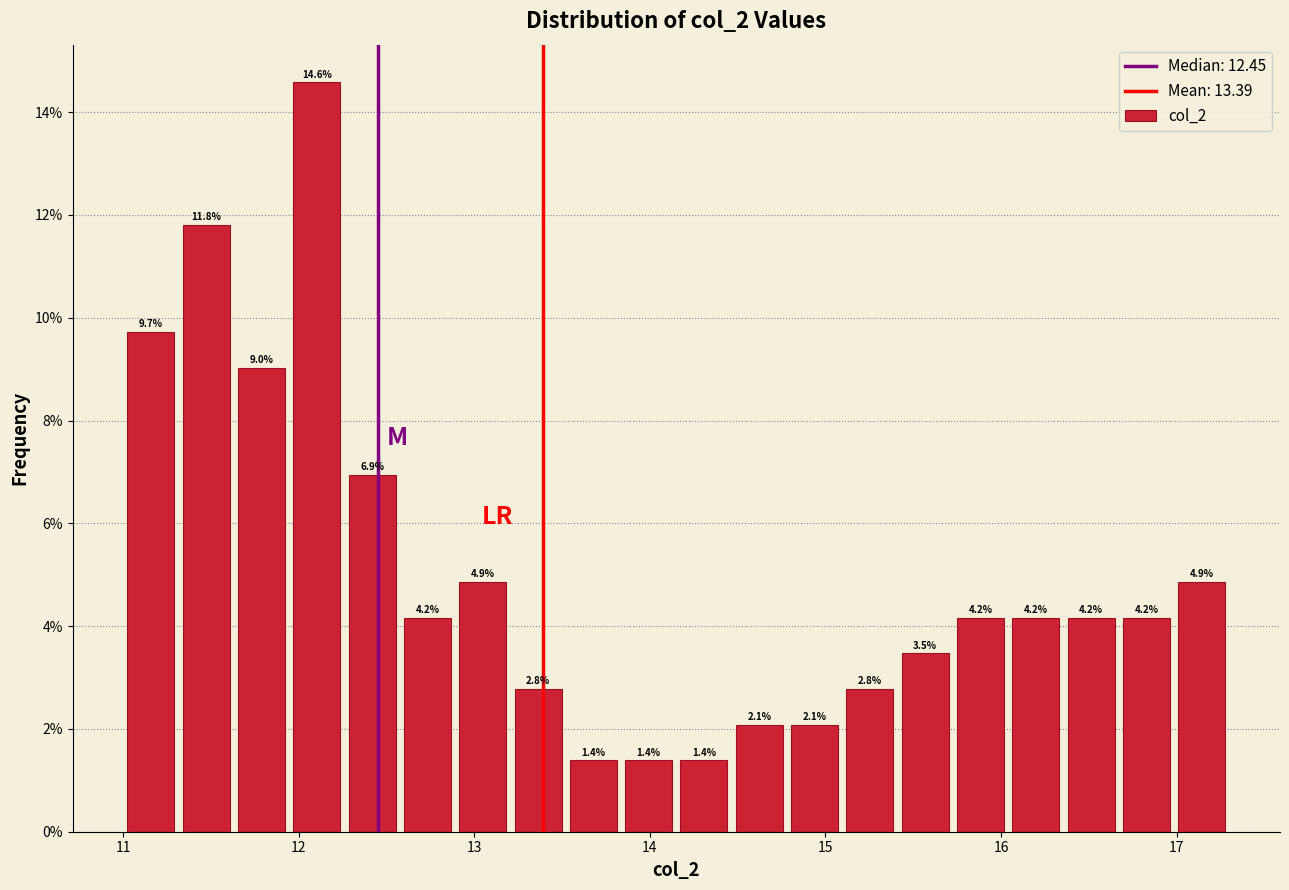

Read against the x-axis, roughly where is the centre of the tallest bar?

12.1